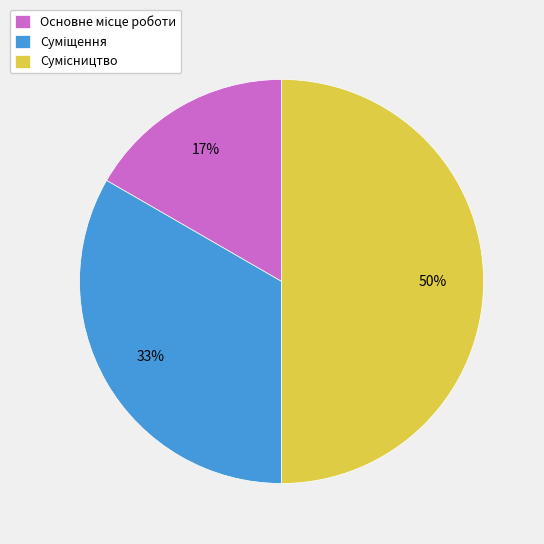

To the nearest percent, what is the difference between the largest and smallest slice percentages?

33%